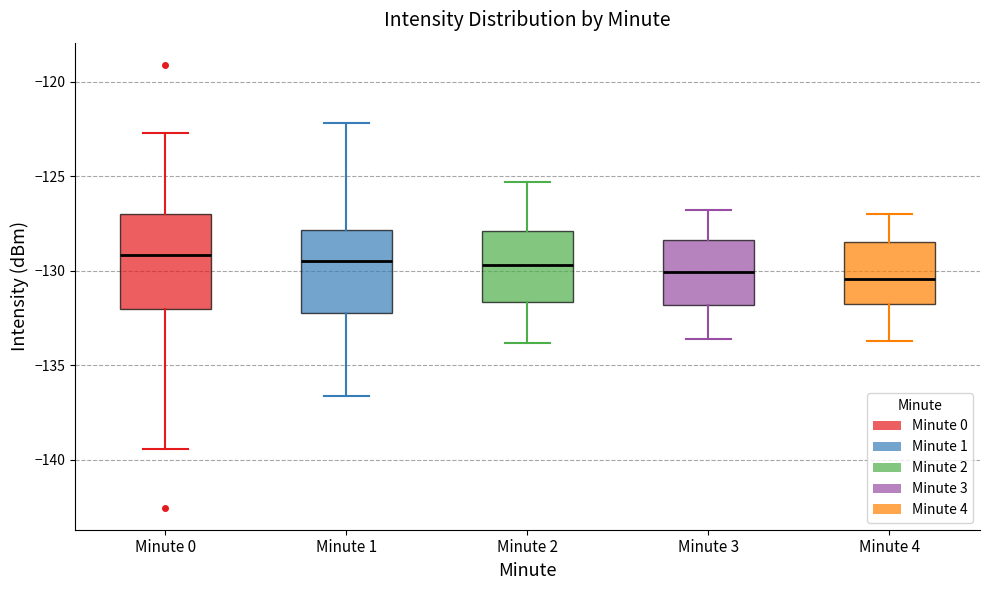

Which box is the tallest, from its lower edge to its upper edge?

Minute 0